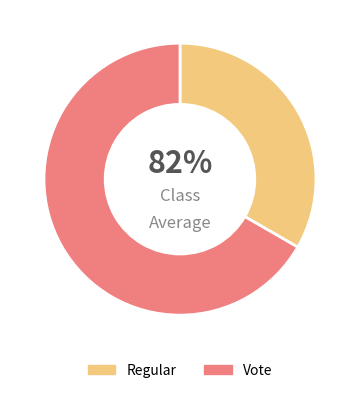

Rank the categories by value from highest to lowest.

Vote, Regular